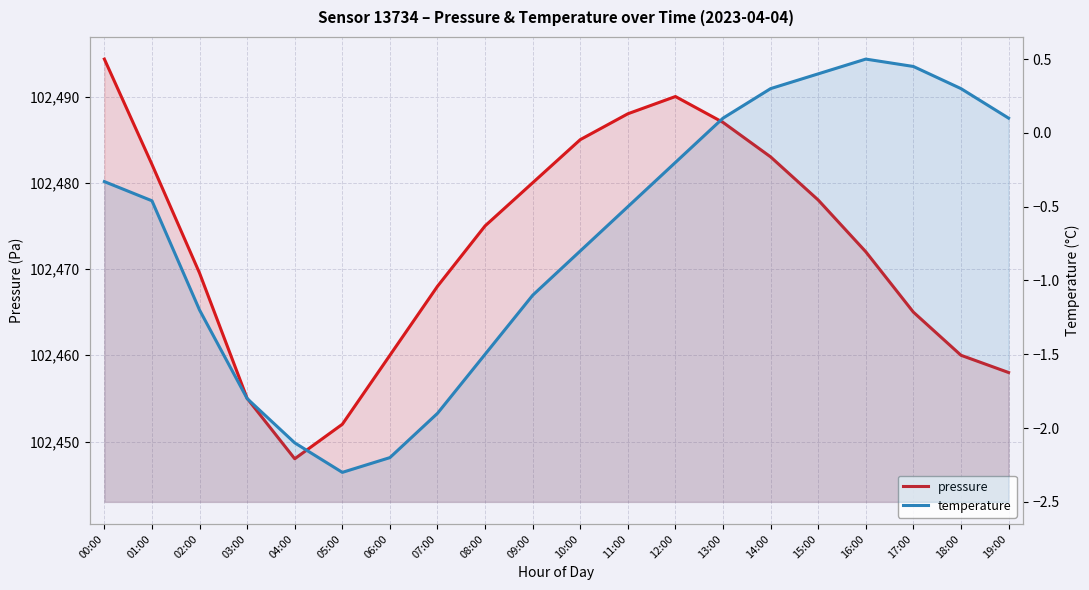

Where is the first local maximum for pressure?

12:00